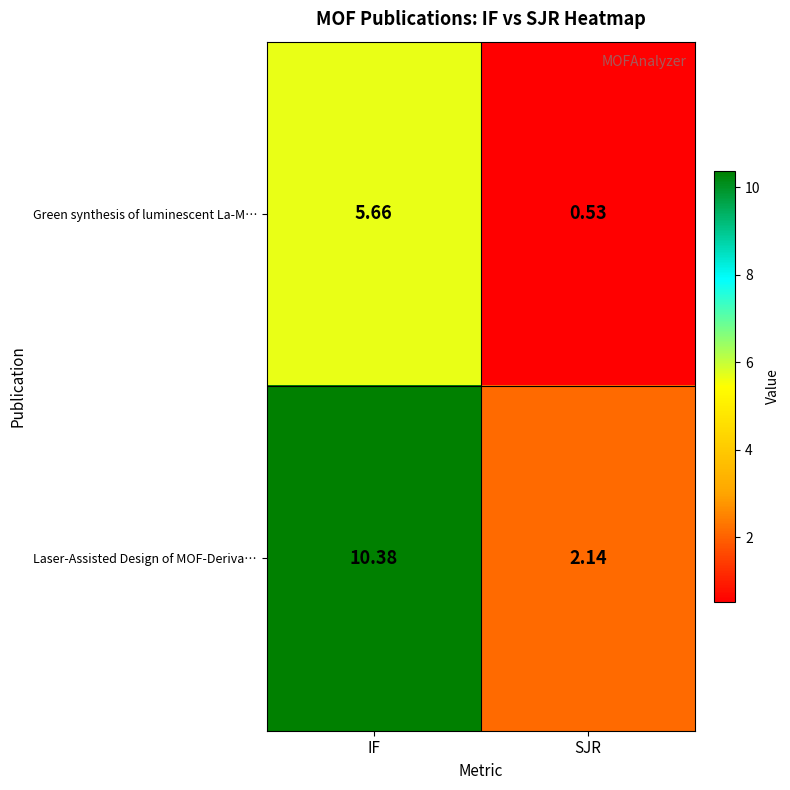

At which category is the sum across all series the highest?

IF